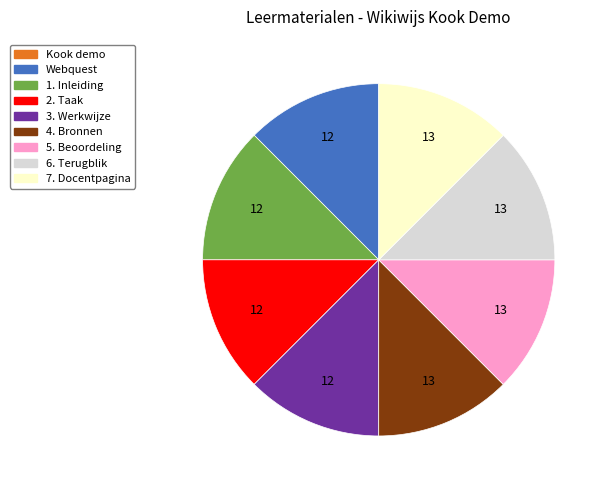

What is the ratio of the value at 2. Taak to the value at 3. Werkwijze?

1.0